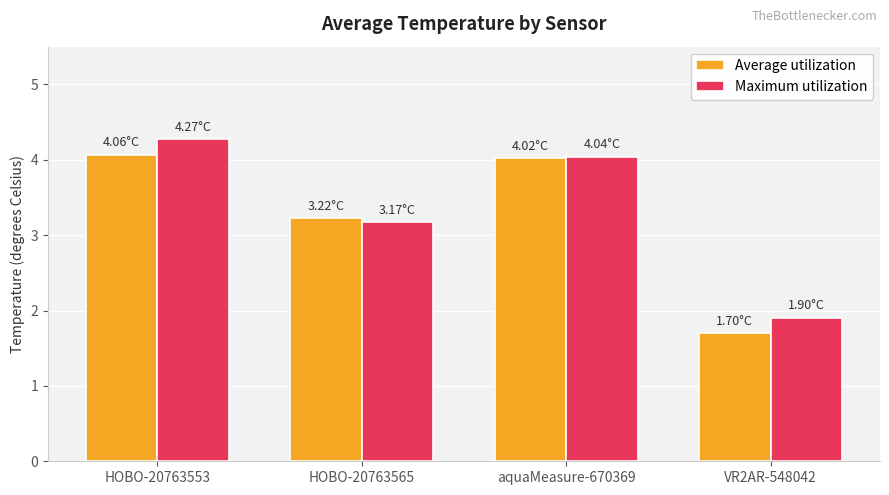

Which series has the widest spread of values?

Maximum utilization